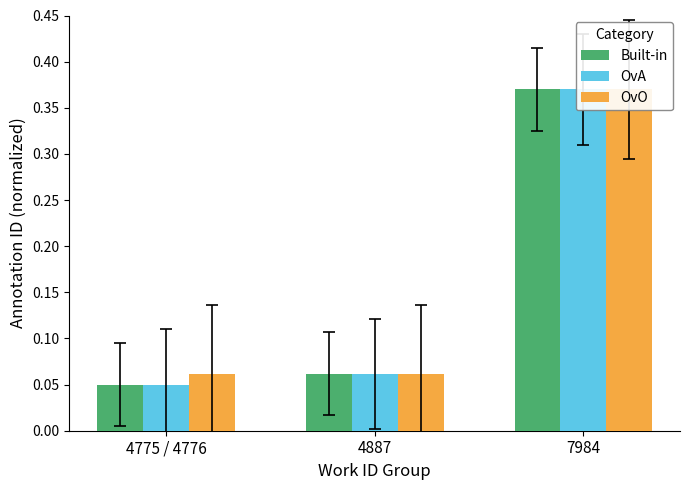

What is the smallest value displayed?

0.1